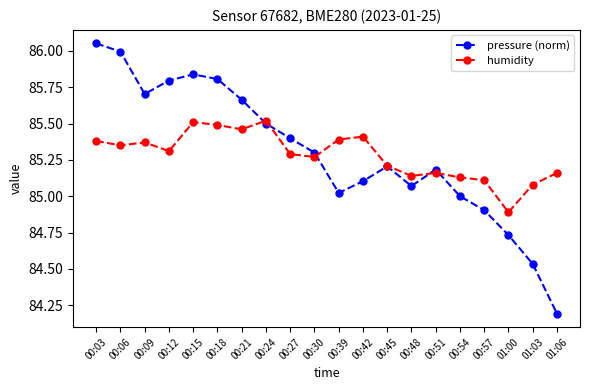

How many interior local valleys does the pressure (norm) series have?

3